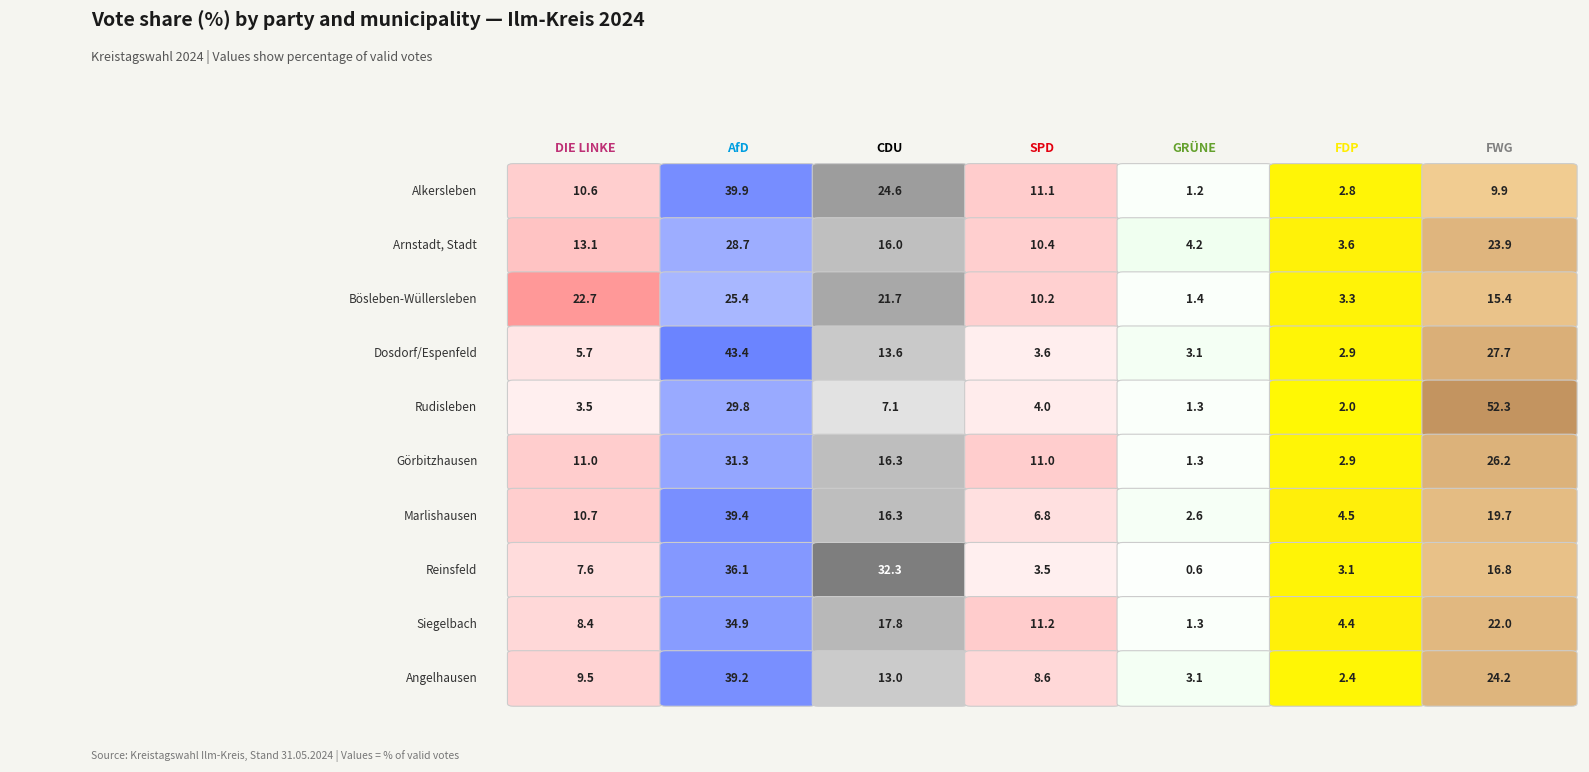

True or false: Marlishausen has a value of 10.7 at 0.

True